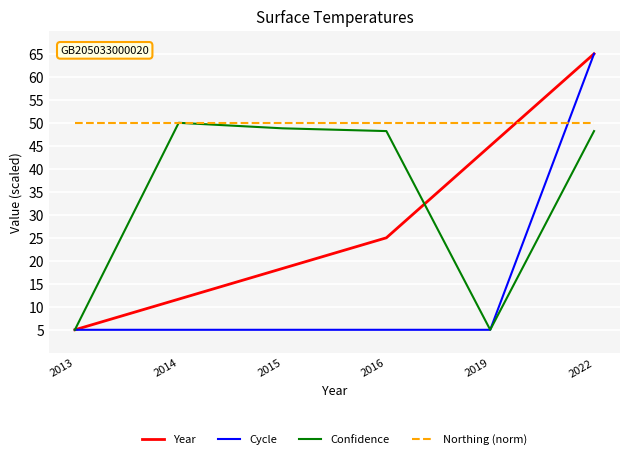

List the series in order of their overall mean, highest first.

Northing (norm), Confidence, Year, Cycle